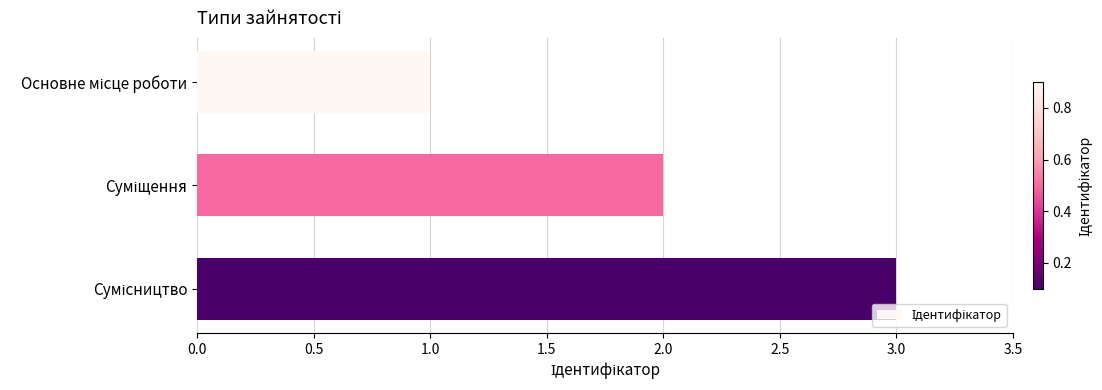

What is the minimum value shown in the chart?

1